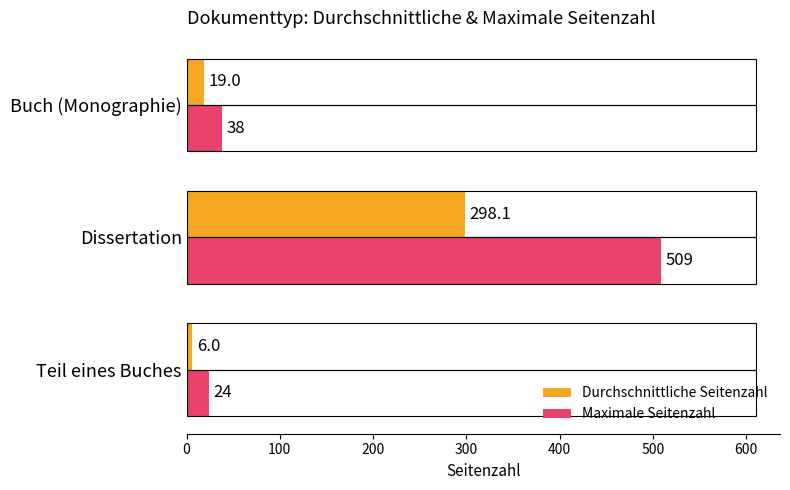

Which series has the largest total across all categories?

Maximale Seitenzahl